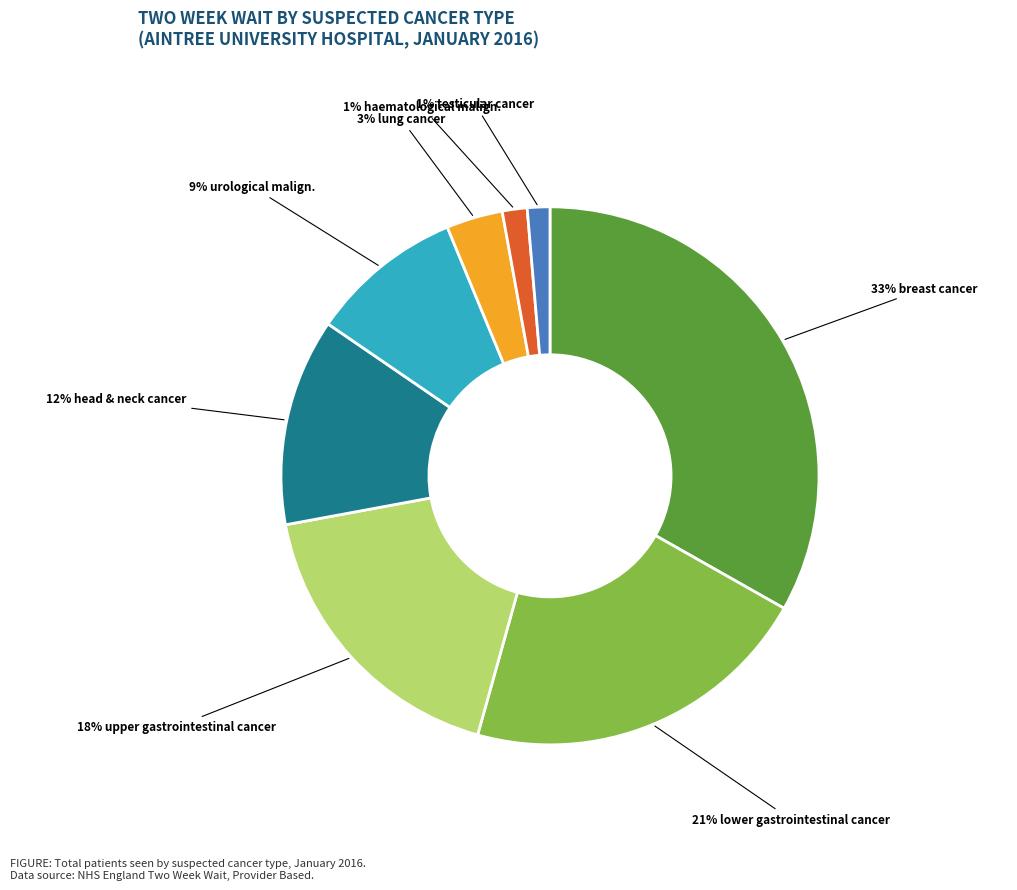

Is there any slice that represents more than half of the pie?

No